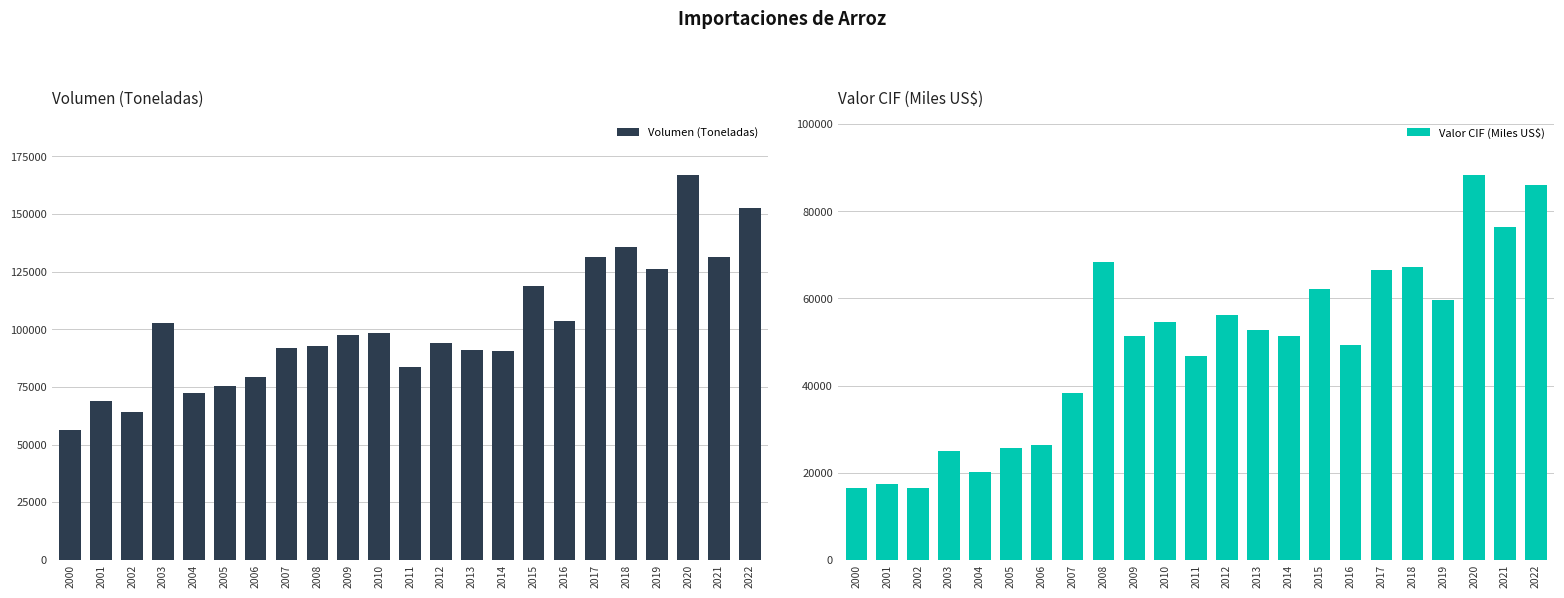

At which label is Volumen (Toneladas) closest to 111566?

2015